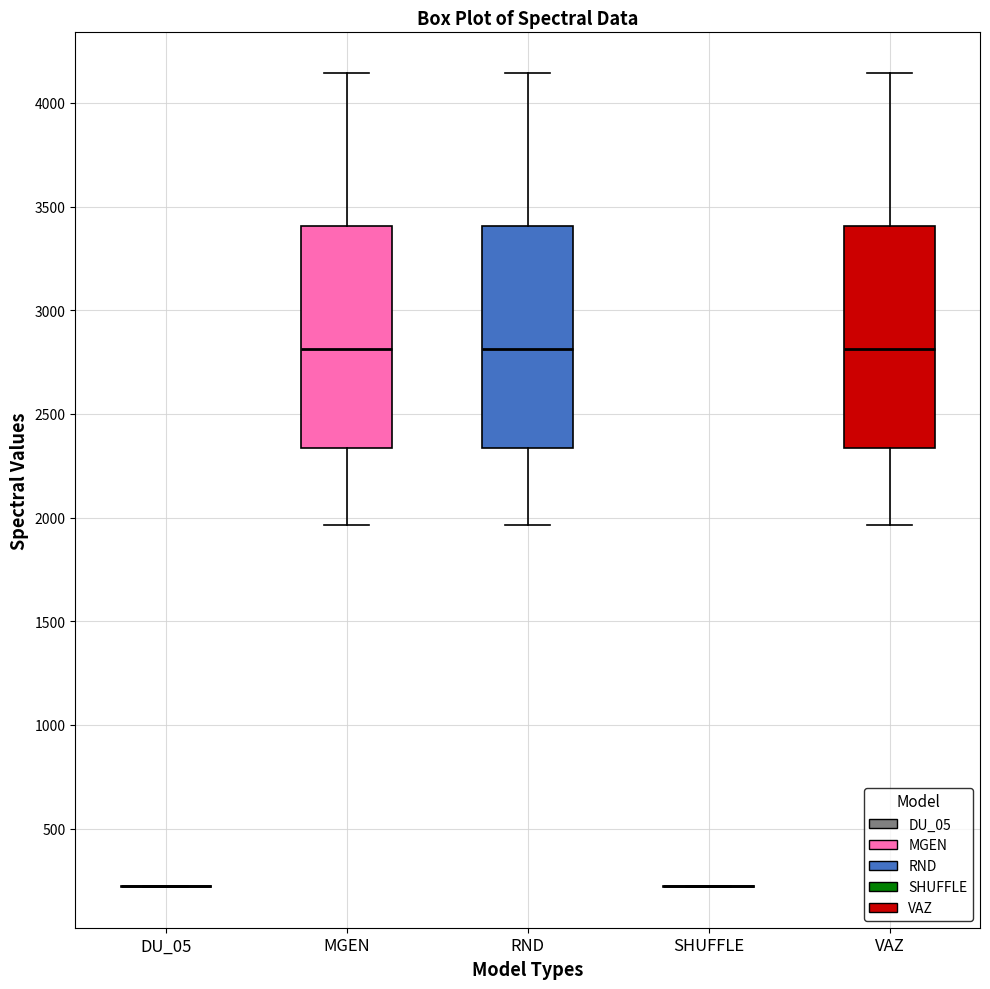

Reading left to right, read every box against the y-axis: the position of its median line, the range the box covers, and the ends of its whiskers. The values are not printed on the chart, so give them approximately, as read against the axis.

DU_05: box collapsed to a line at 200, whiskers 200 to 200
MGEN: median 2800, box 2350 to 3400, whiskers 1950 to 4150
RND: median 2800, box 2350 to 3400, whiskers 1950 to 4150
SHUFFLE: box collapsed to a line at 200, whiskers 200 to 200
VAZ: median 2800, box 2350 to 3400, whiskers 1950 to 4150